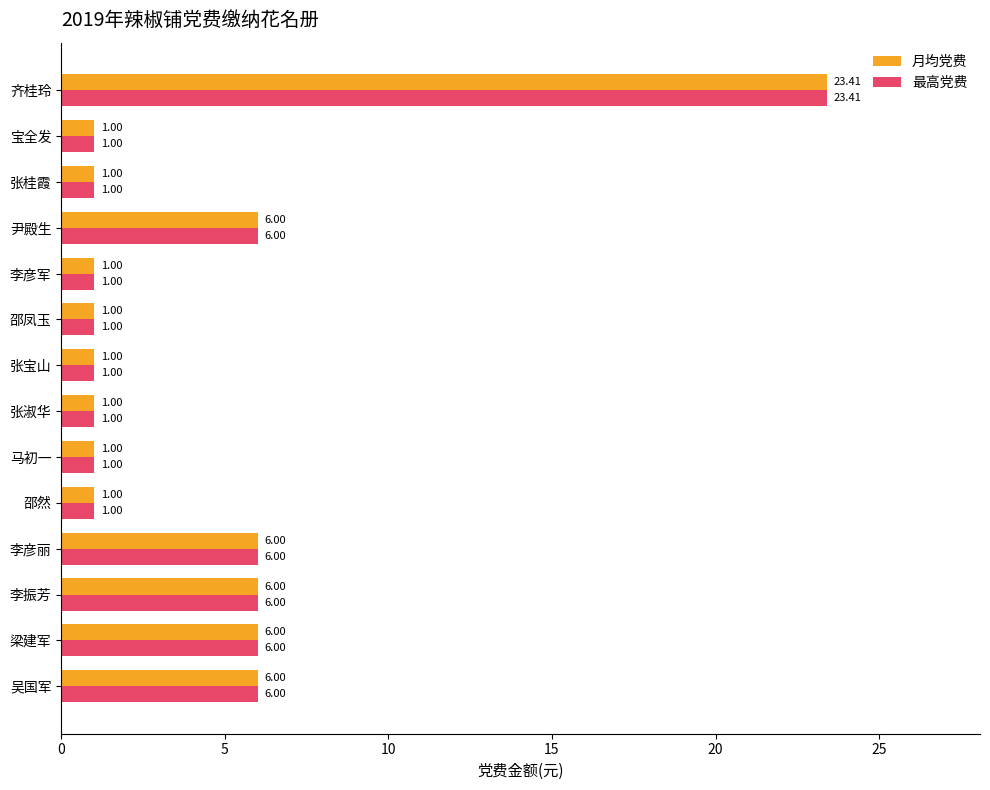

What are all the series names shown in the legend?

月均党费, 最高党费